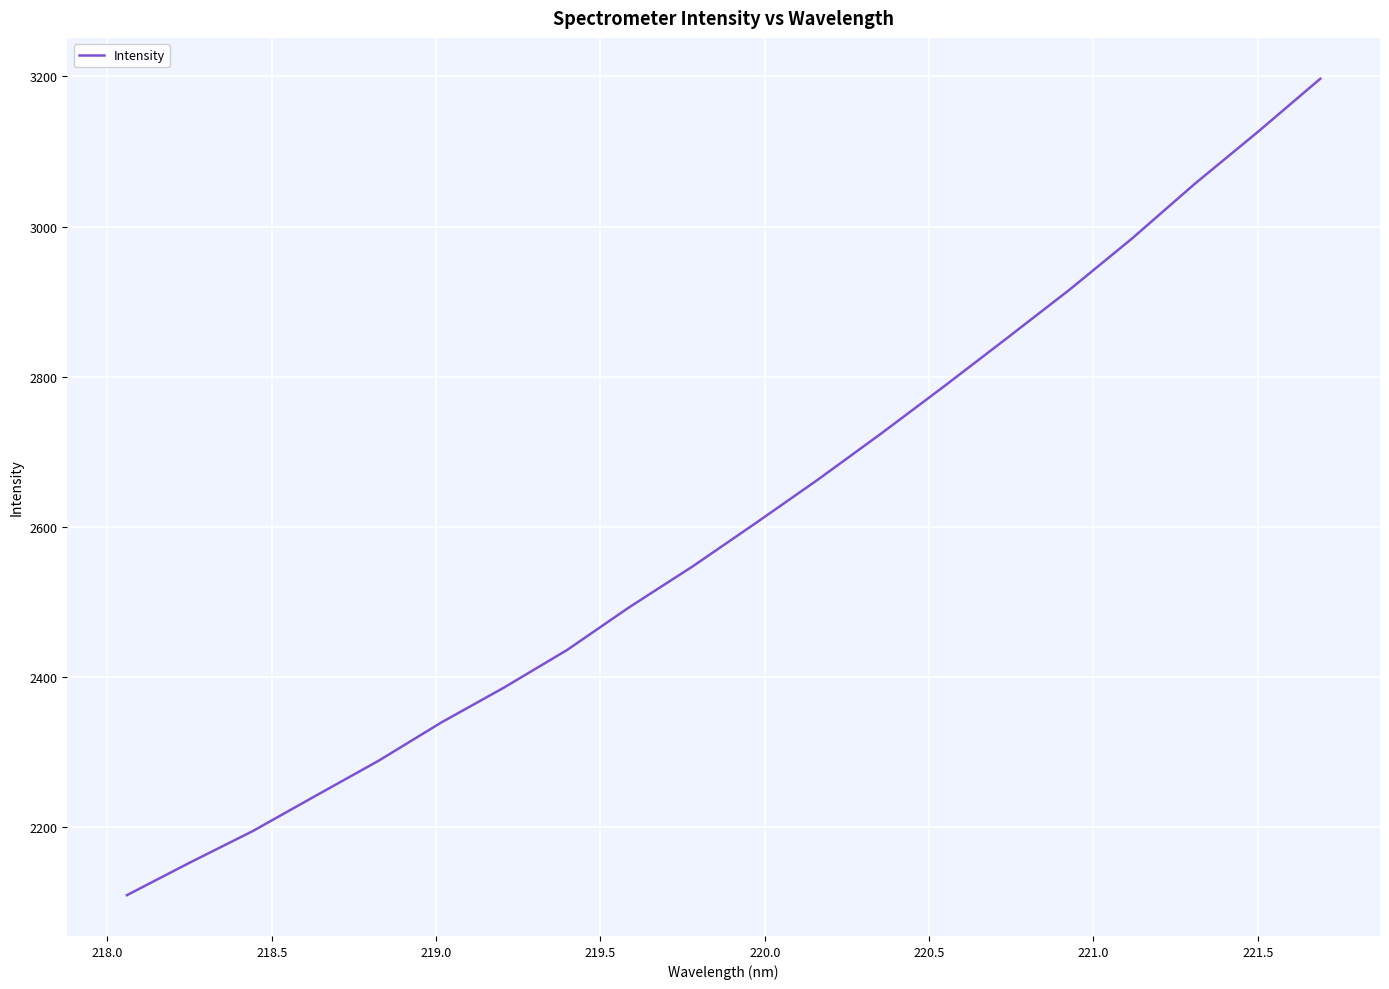

What is the maximum value shown in the chart?

3197.0